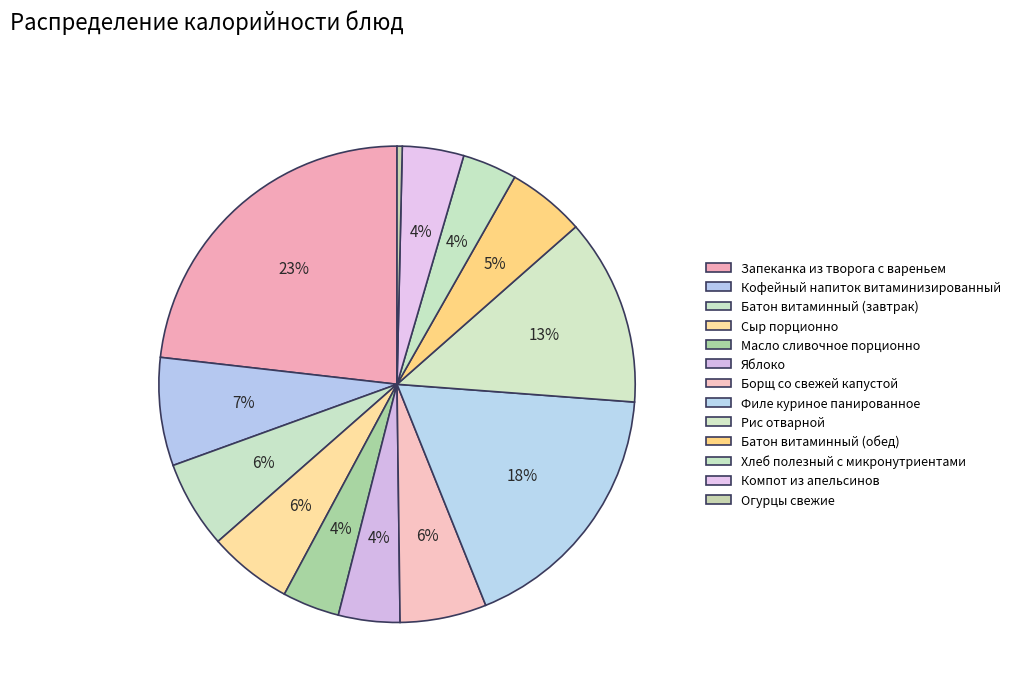

Count the number of slices in the pie.

13